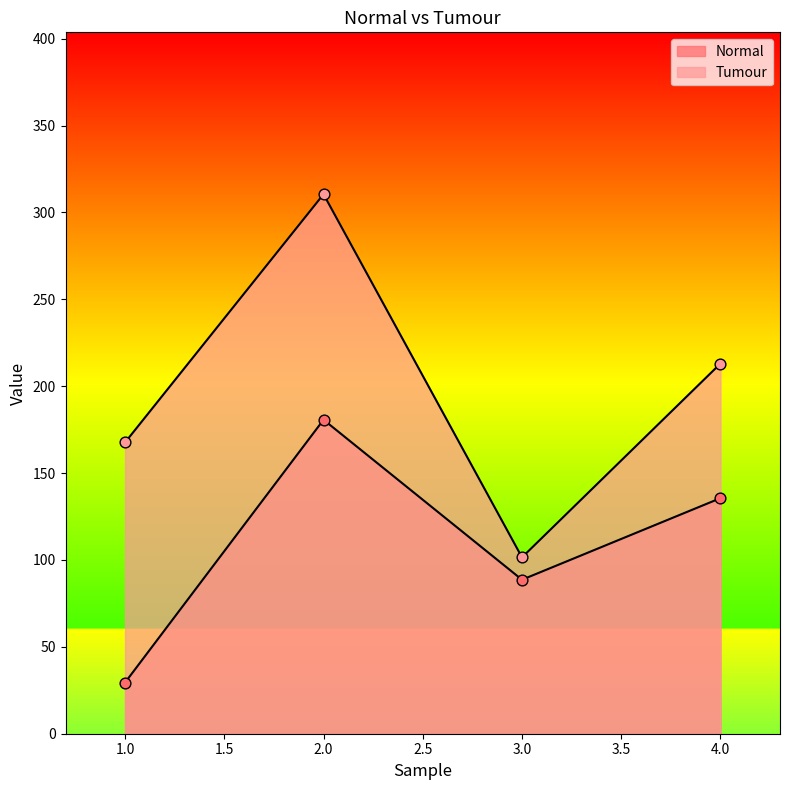

Which series has the largest total across all categories?

Tumour